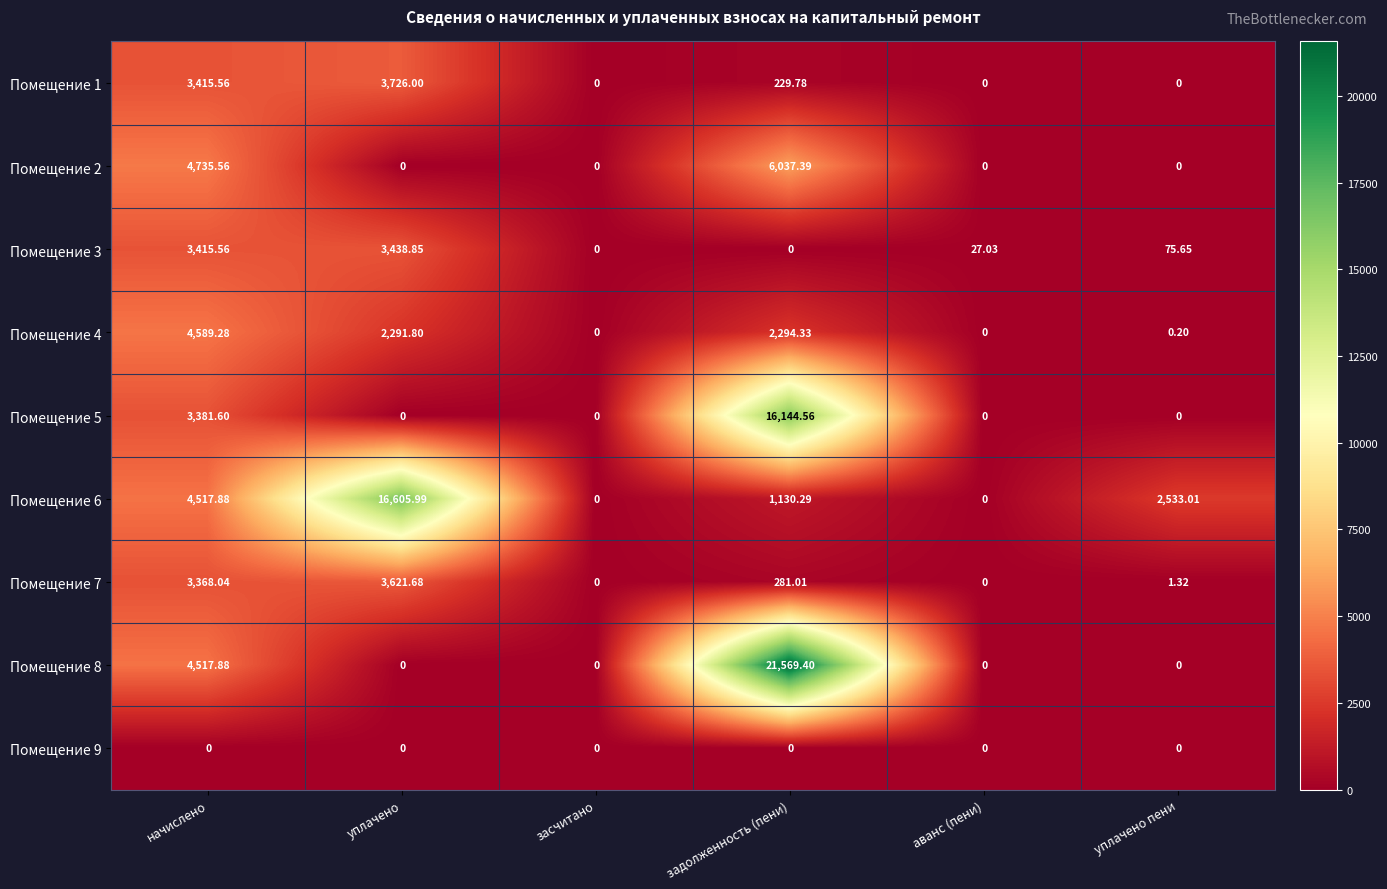

Rank the series by their maximum value, from lowest to highest.

Помещение 9, Помещение 3, Помещение 7, Помещение 1, Помещение 4, Помещение 2, Помещение 5, Помещение 6, Помещение 8